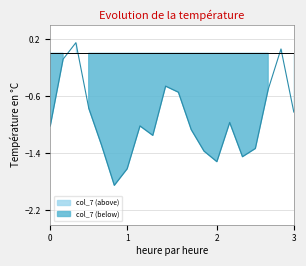

How many data points does each series have?

20